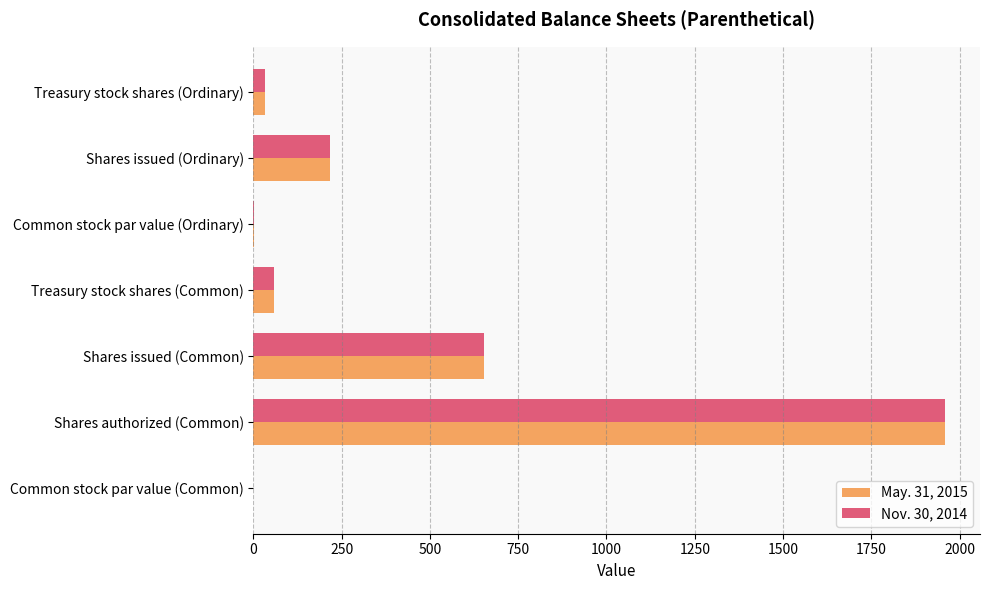

What is the maximum value shown in the chart?

1960.0